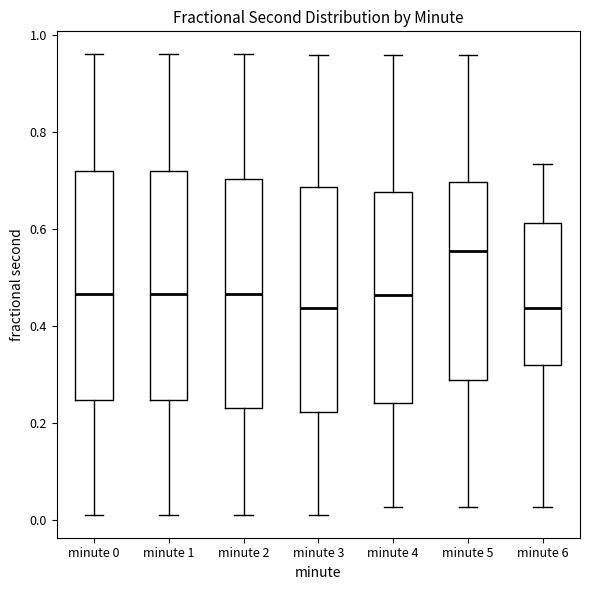

Reading left to right, transcribe this box plot: for each box, give where its median line is, the range the box spans, and where its two whiskers end, as read against the y-axis. The values are not printed on the chart, so give them approximately, as read against the axis.

minute 0: median 0.46, box 0.24 to 0.72, whiskers 0.02 to 0.96
minute 1: median 0.46, box 0.24 to 0.72, whiskers 0.02 to 0.96
minute 2: median 0.46, box 0.22 to 0.70, whiskers 0.02 to 0.96
minute 3: median 0.44, box 0.22 to 0.68, whiskers 0.02 to 0.96
minute 4: median 0.46, box 0.24 to 0.68, whiskers 0.02 to 0.96
minute 5: median 0.56, box 0.28 to 0.70, whiskers 0.02 to 0.96
minute 6: median 0.44, box 0.32 to 0.62, whiskers 0.02 to 0.74